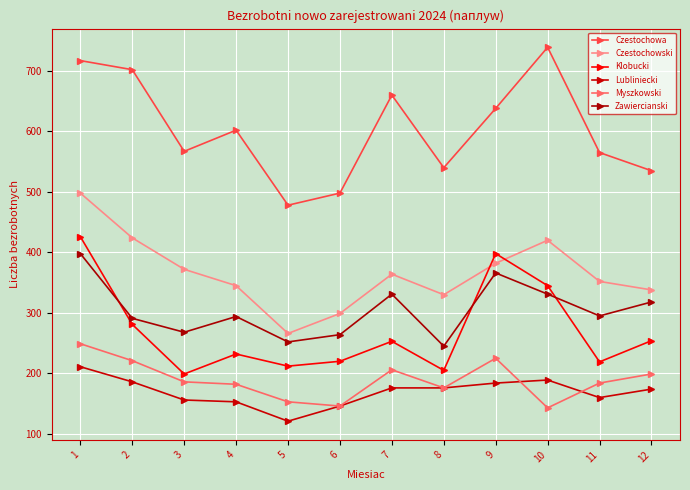

True or false: Czestochowski has more than 2 points higher than both neighbors.

False